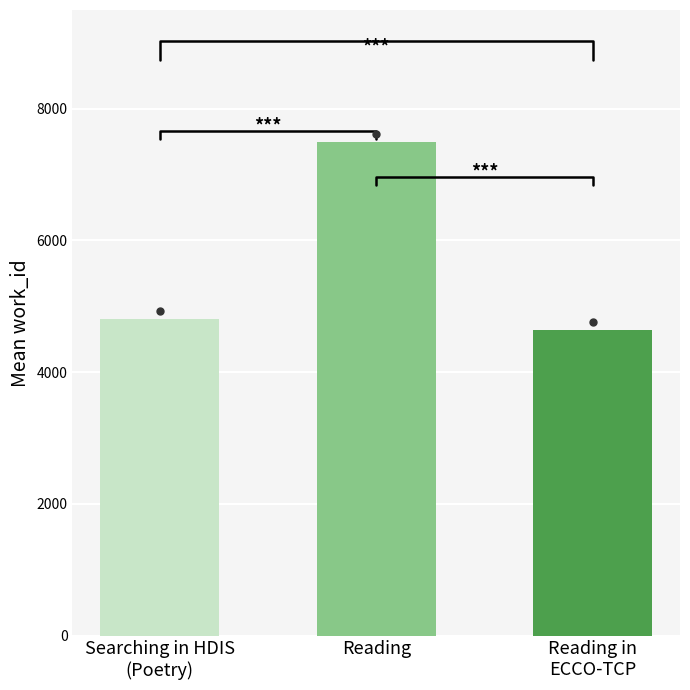

The chart shows a value of 4761 at Searching in HDIS (Poetry). True or false?

True